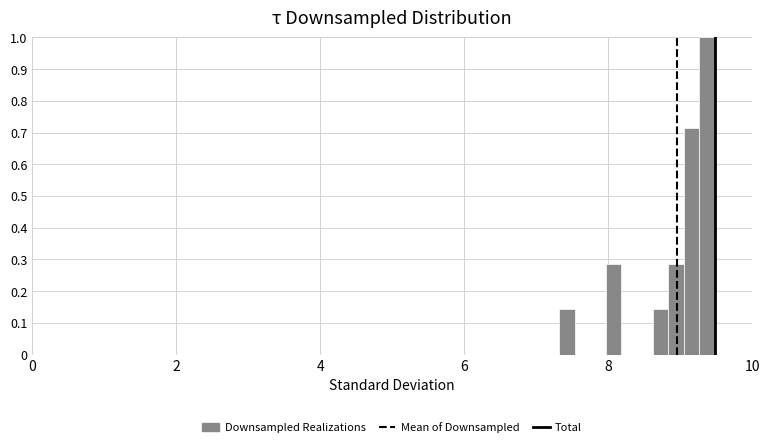

Around what value on the x-axis is the tallest bar? Give the approximate position of its centre, as read against the axis.

9.4